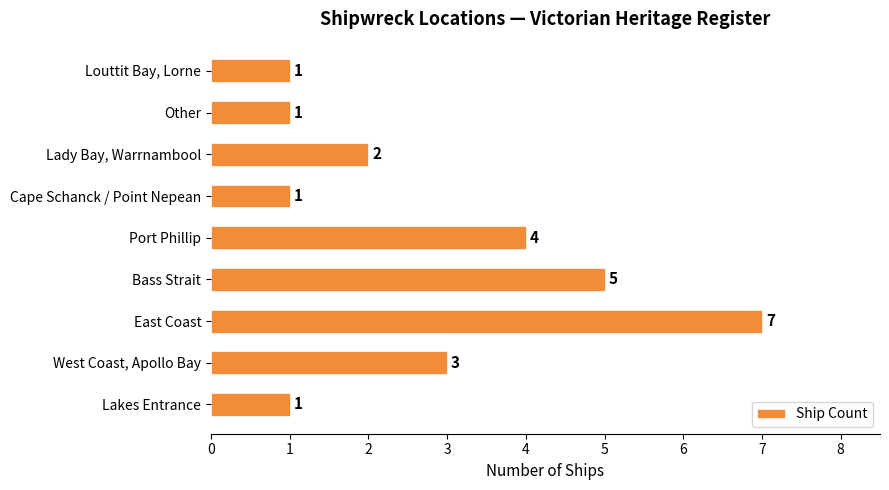

Does the chart contain stacked bars?

No